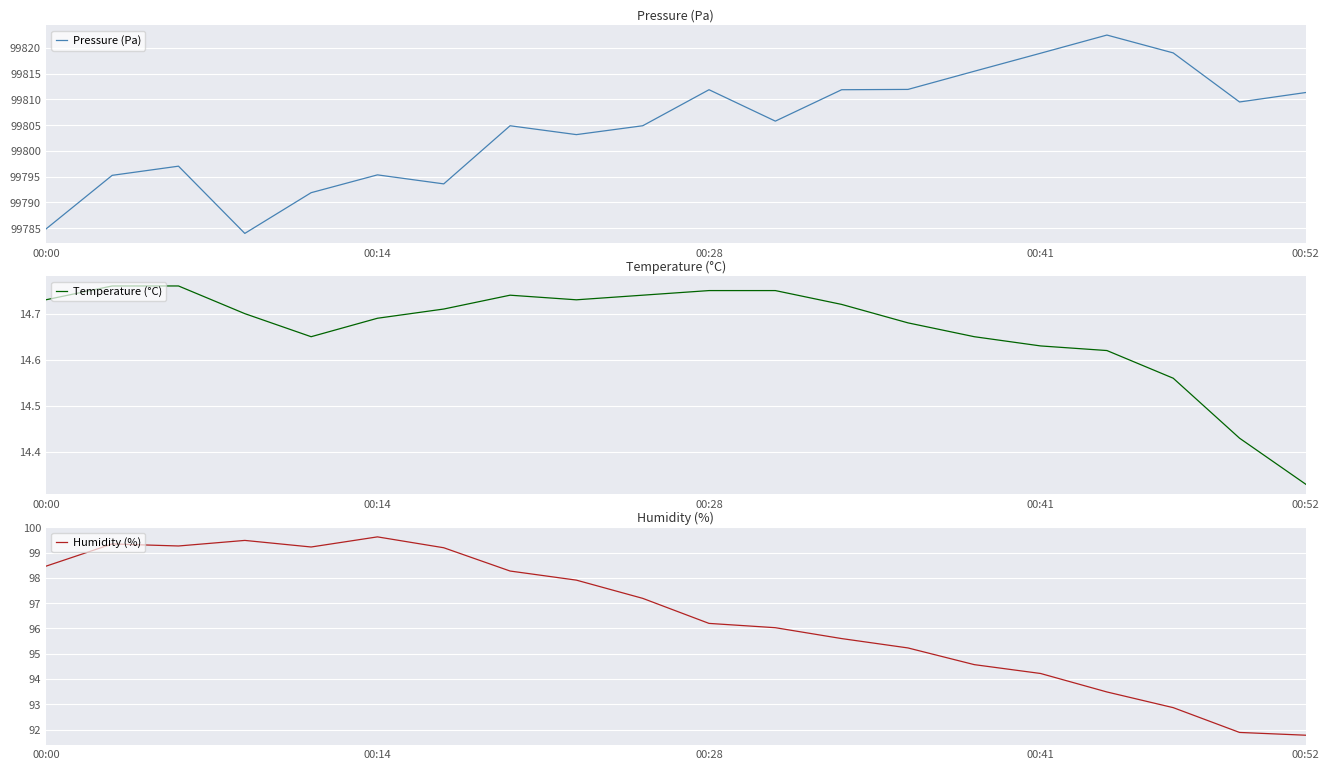

In Humidity (%), how many points are higher than both neighbors (excluding endpoints)?

3